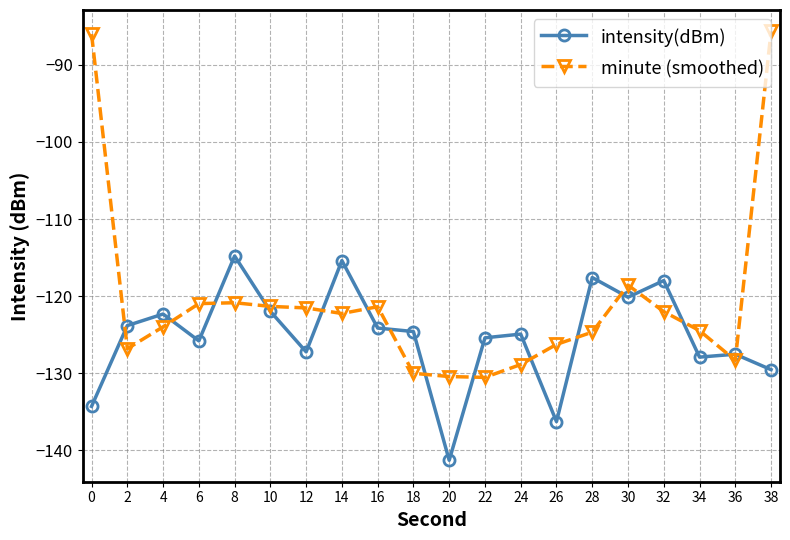

How many lines are shown in the chart?

2